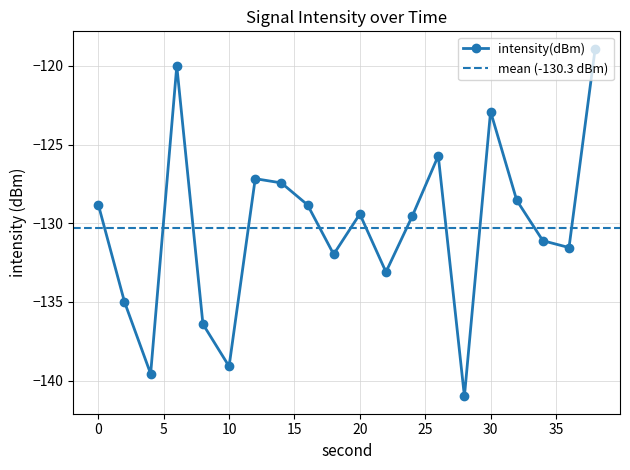

True or false: intensity(dBm) has more than 1 interior local peaks.

True